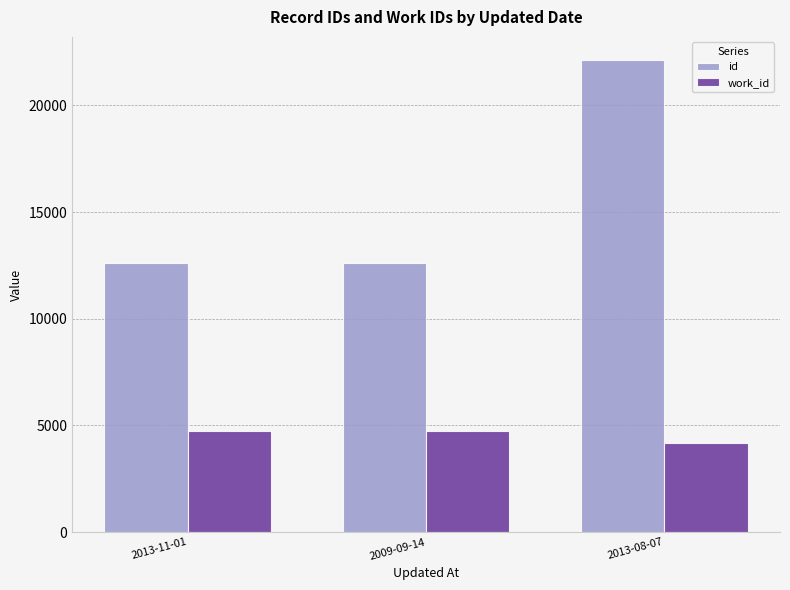

At how many categories does at least one series exceed 10892?

3